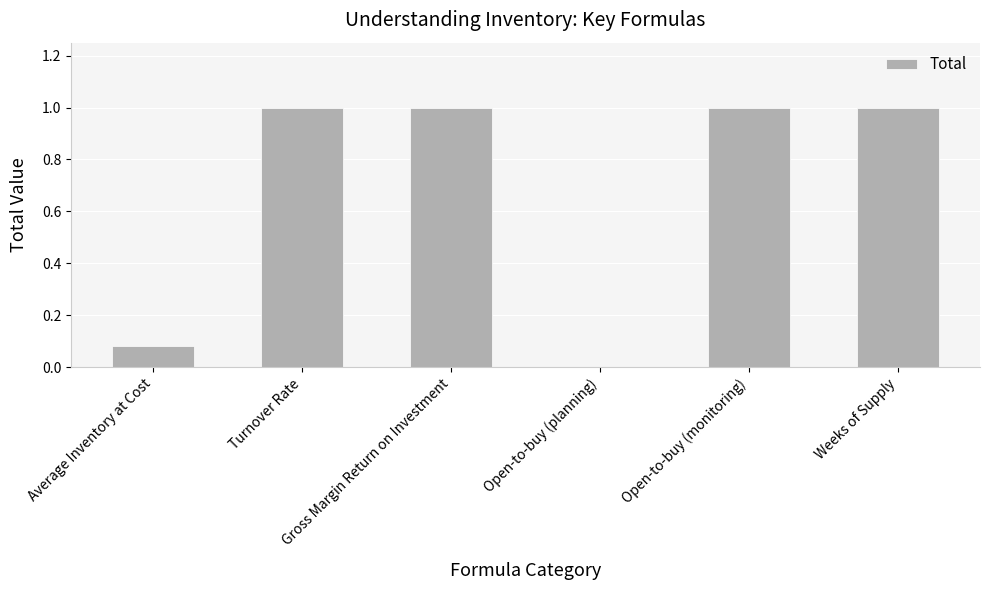

True or false: the data shows 0.7 at Gross Margin Return on Investment.

False